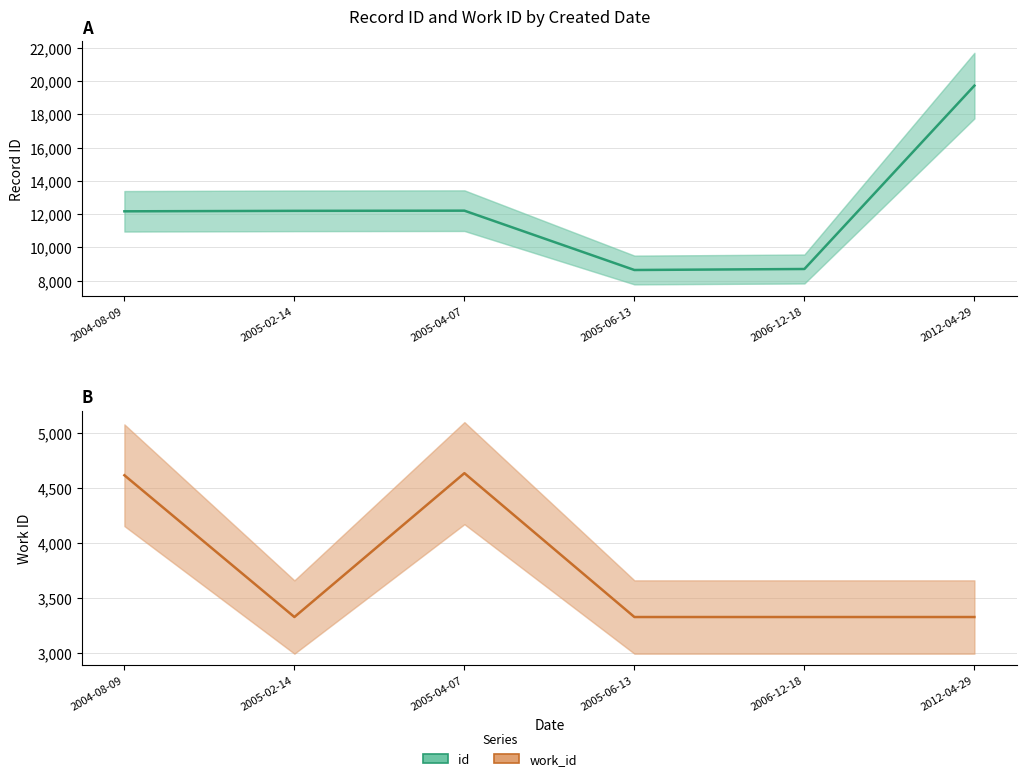

True or false: work_id and id cross at least once.

False